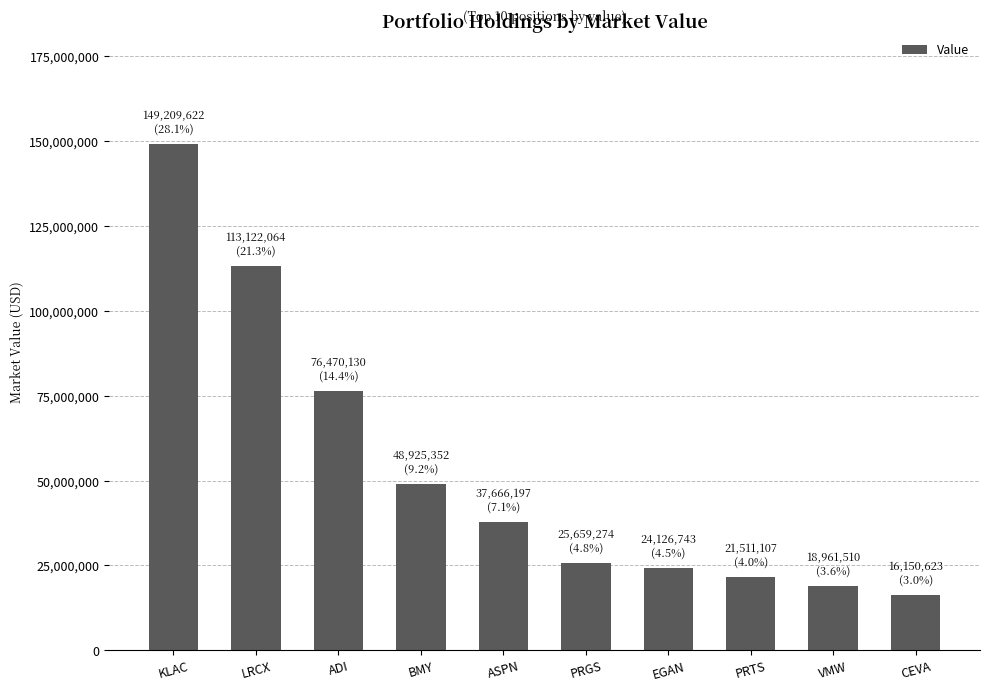

Is it true that the value at VMW is 18961510?

True